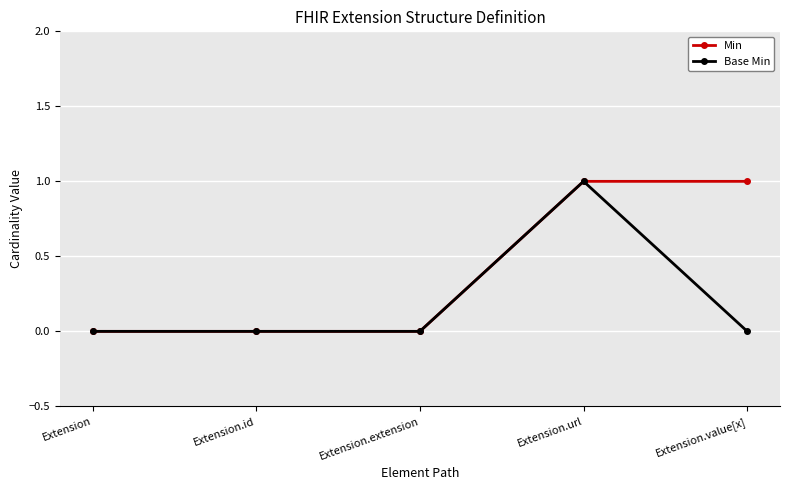

Reading right to left, list all the values displayed in this chart.

Min: 1	1	0	0	0
Base Min: 0	1	0	0	0